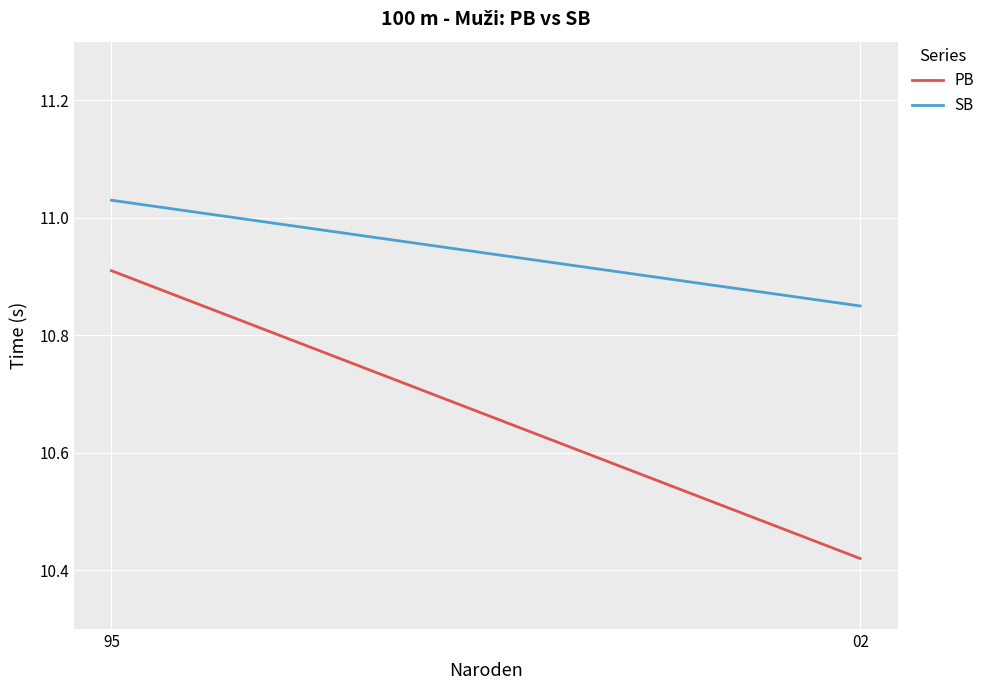

Is the value of SB at 95 greater than the value of PB at 95?

Yes